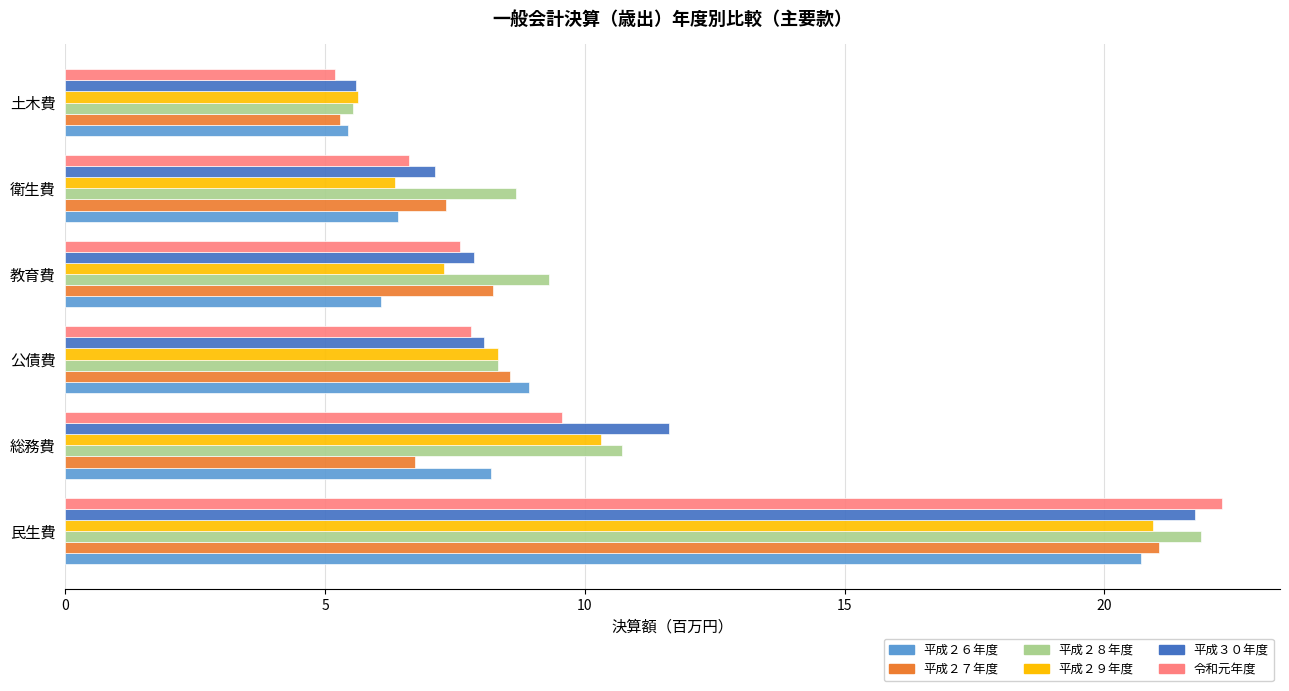

The 平成２６年度 series shows 3.3 at 衛生費. True or false?

False